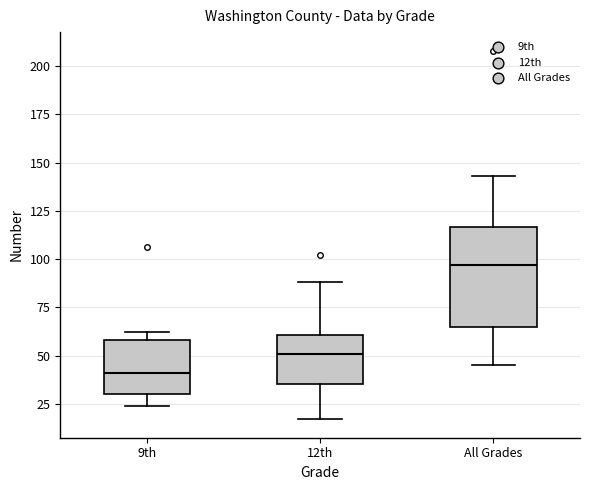

Comparing the boxes themselves (not the whiskers), which one is the tallest?

All Grades